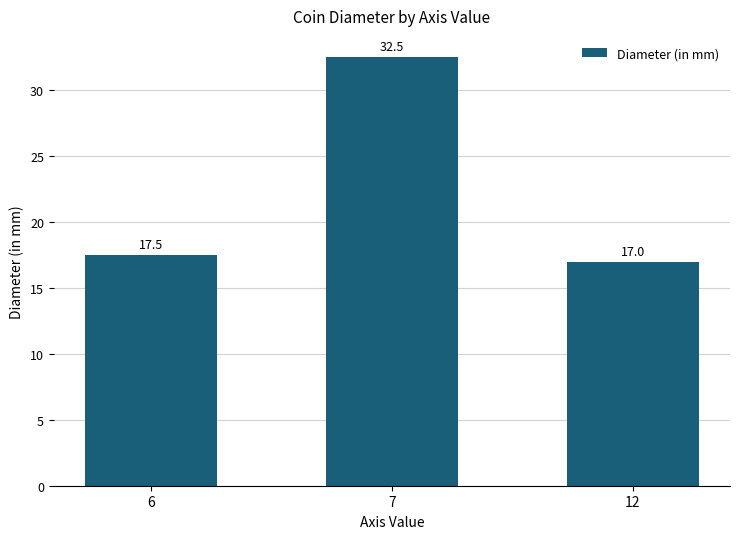

Does the chart contain any negative values?

No